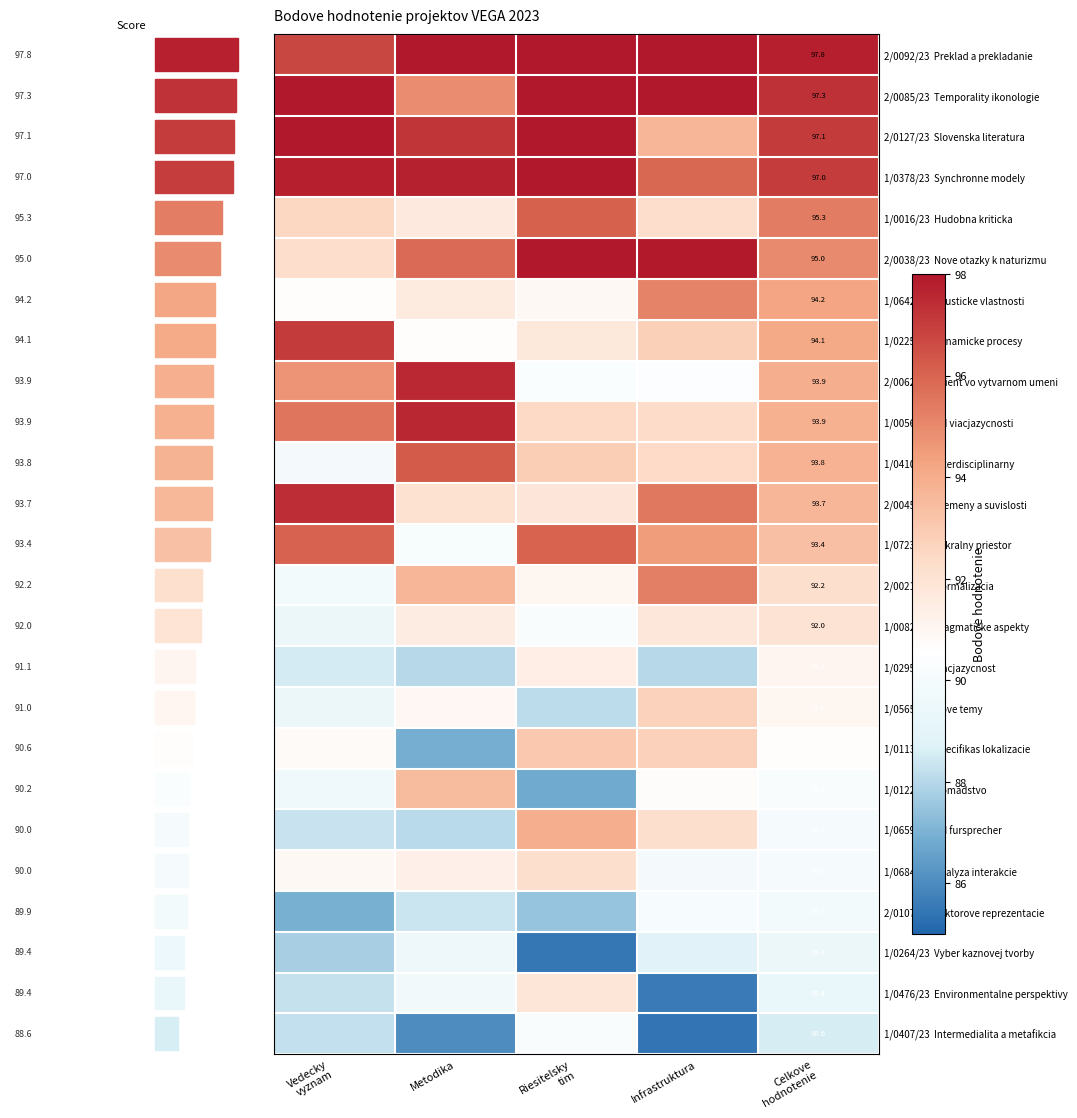

At which label is 1/0723/23 Sakralny priestor closest to 93?

Celkove hodnotenie